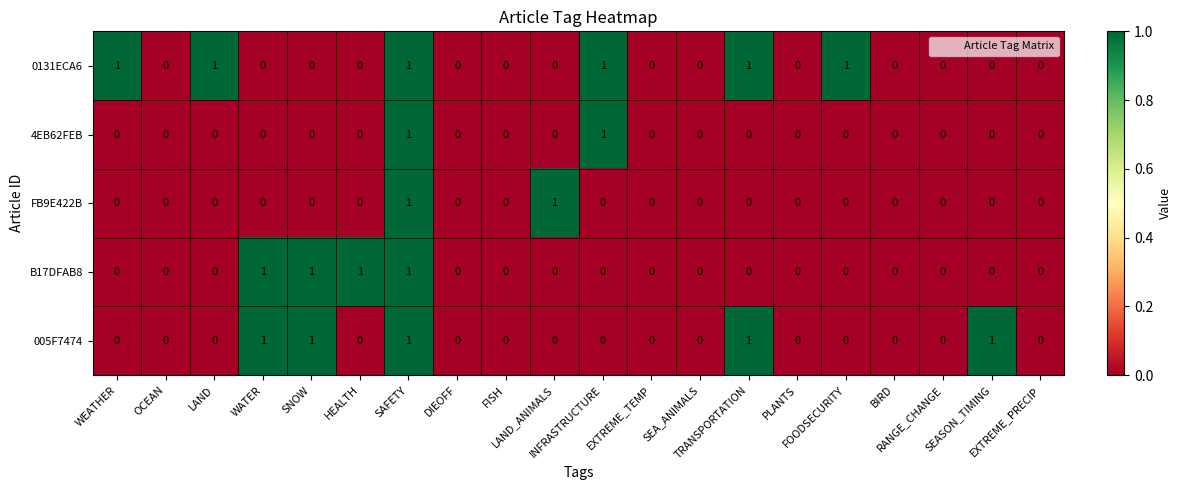

How many 4EB62FEB values are between 0 and 1?

20